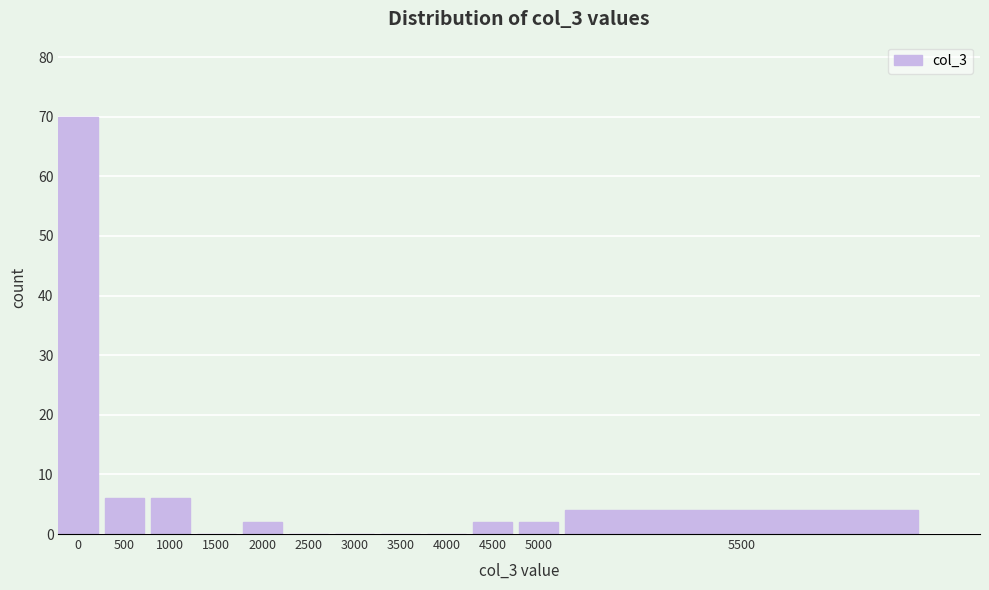

Reading right to left, list all the values displayed in this chart.

5500=4	5000=2	4500=2	4000=0	3500=0	3000=0	2500=0	2000=2	1500=0	1000=6	500=6	0=70